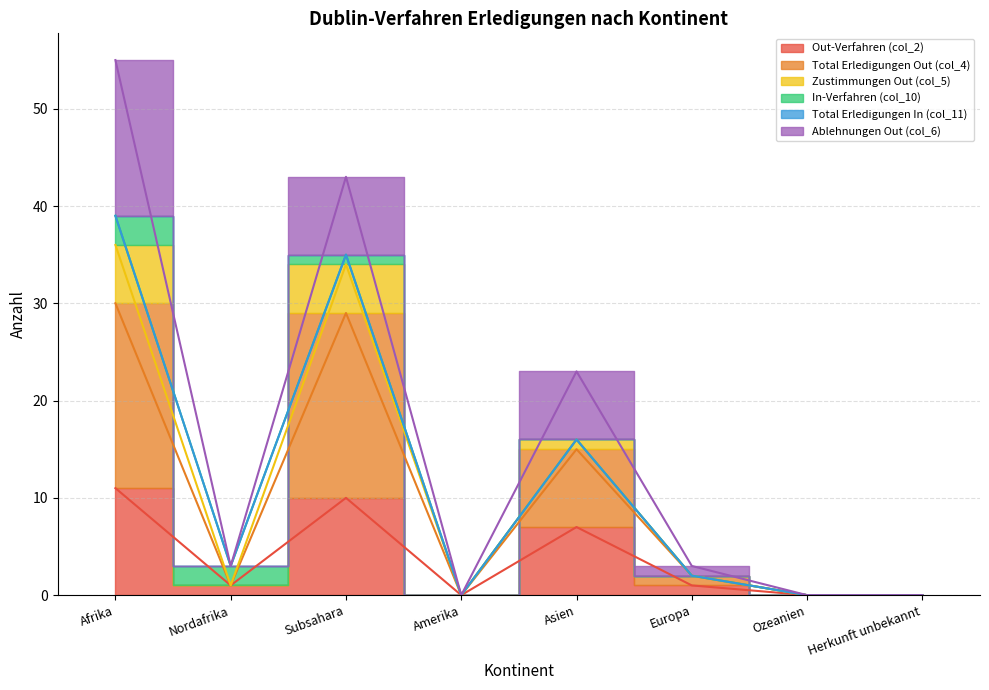

True or false: Total Erledigungen Out (col_4) and Out-Verfahren (col_2) cross at least once.

False